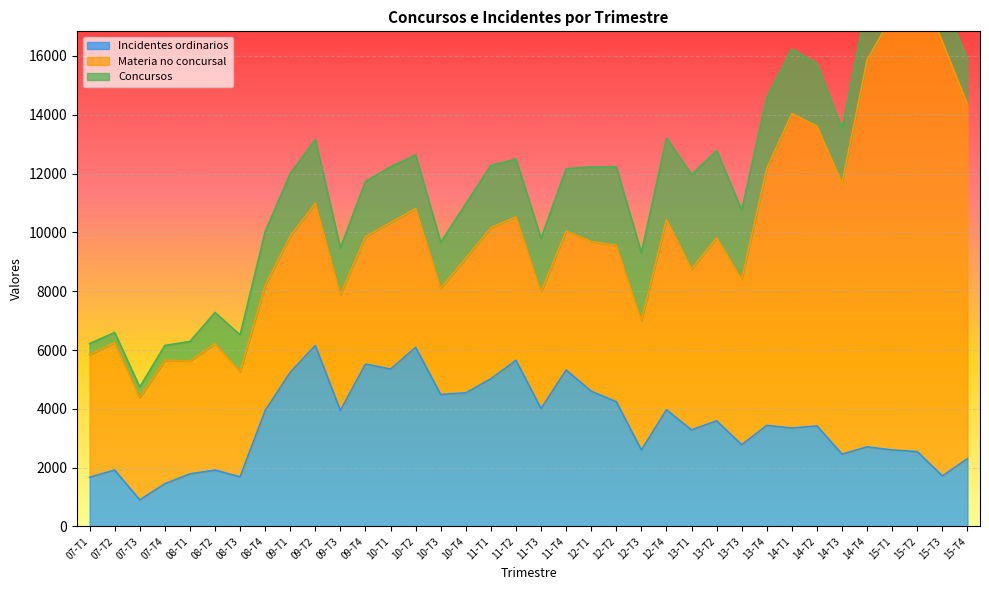

True or false: Concursos has a value of 2481 at 15-T3.

False